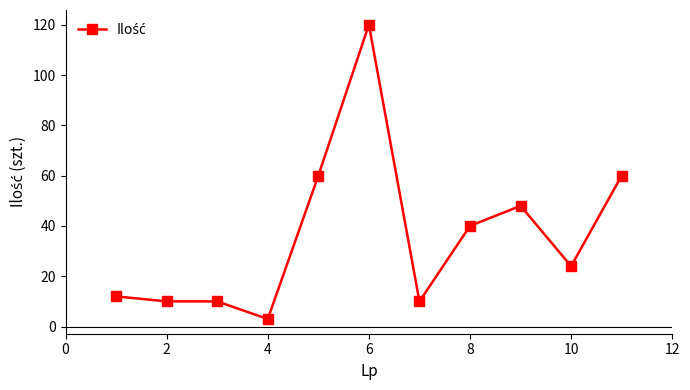

Reading right to left, what are all the values shown in this chart?

60	24	48	40	10	120	60	3	10	10	12